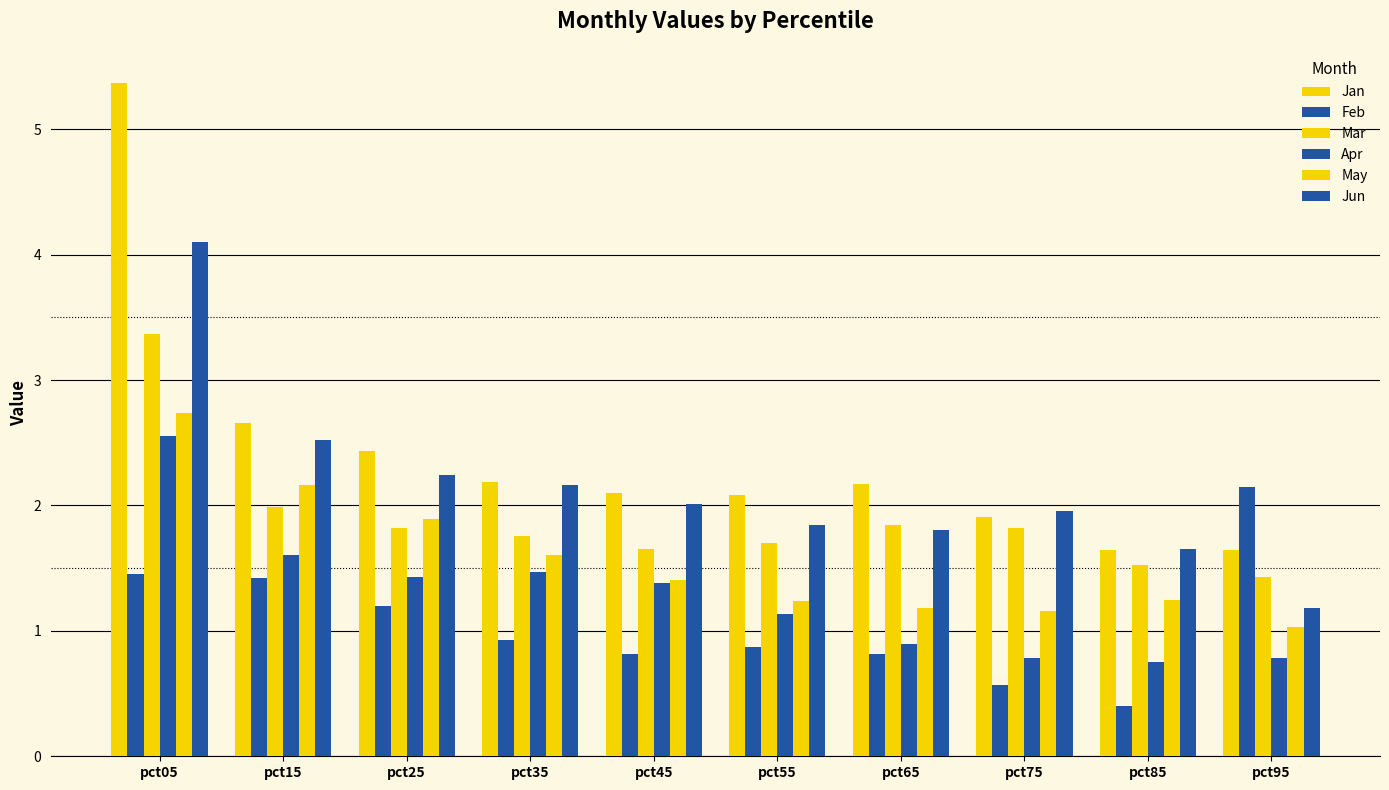

What is the value of the Jun bar at the 3rd from the left?

2.2